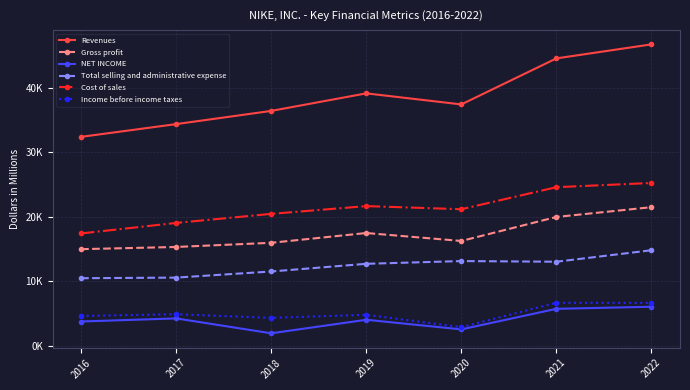

Does the chart have visible grid lines?

Yes